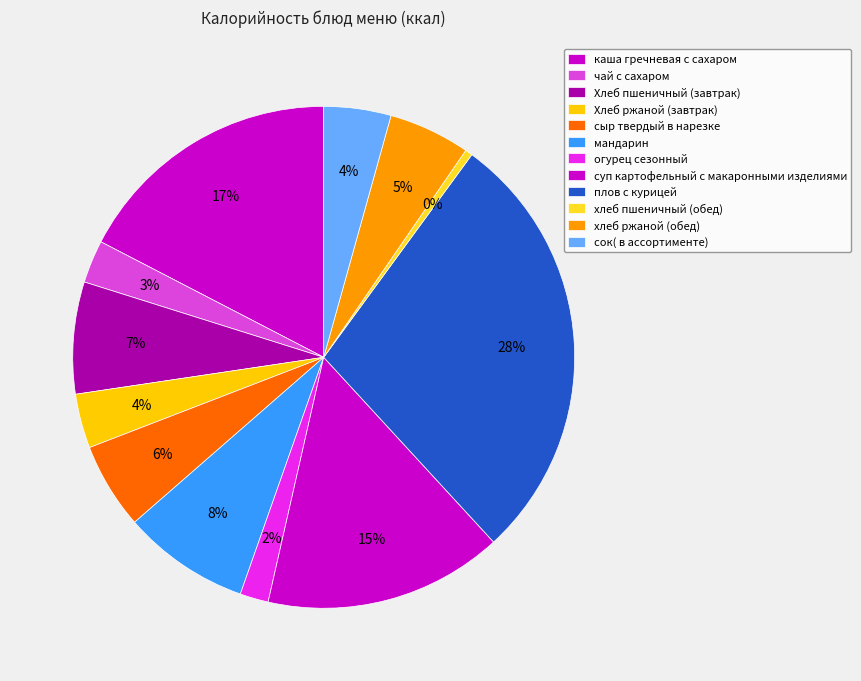

Rank the categories by value from highest to lowest.

плов с курицей, каша гречневая с сахаром, суп картофельный с макаронными изделиями, мандарин, Хлеб пшеничный (завтрак), сыр твердый в нарезке, хлеб ржаной (обед), сок( в ассортименте), Хлеб ржаной (завтрак), чай с сахаром, огурец сезонный, хлеб пшеничный (обед)